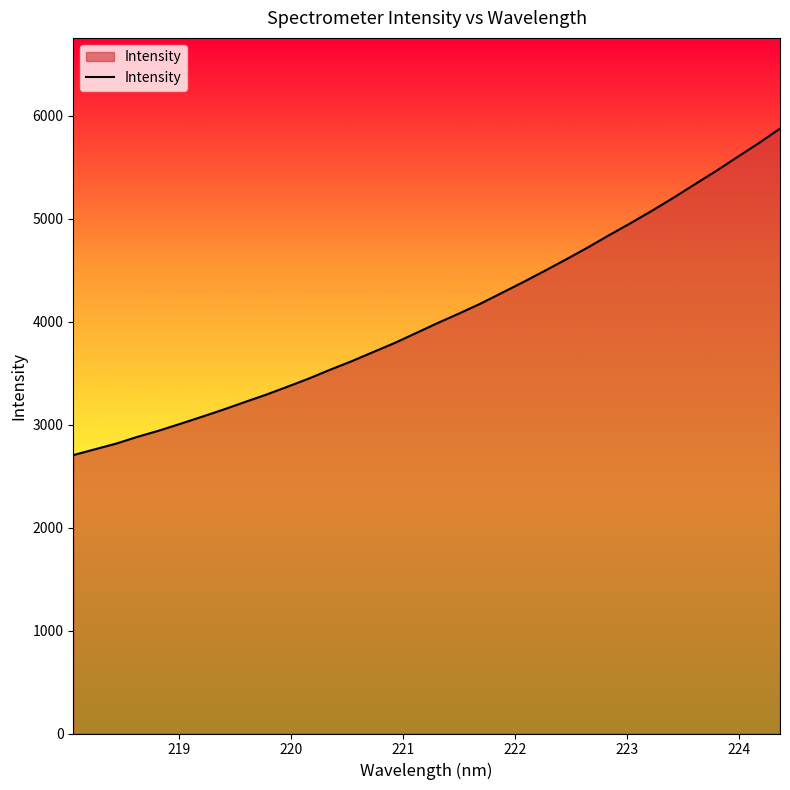

What is the maximum value shown in the chart?

5876.7